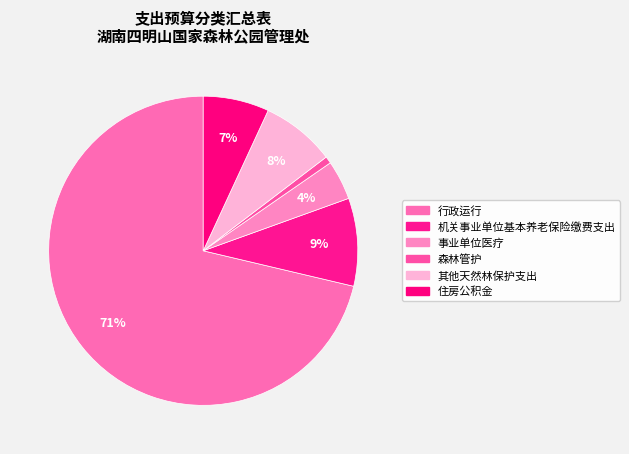

Which has a higher value, 住房公积金 or 其他天然林保护支出?

其他天然林保护支出